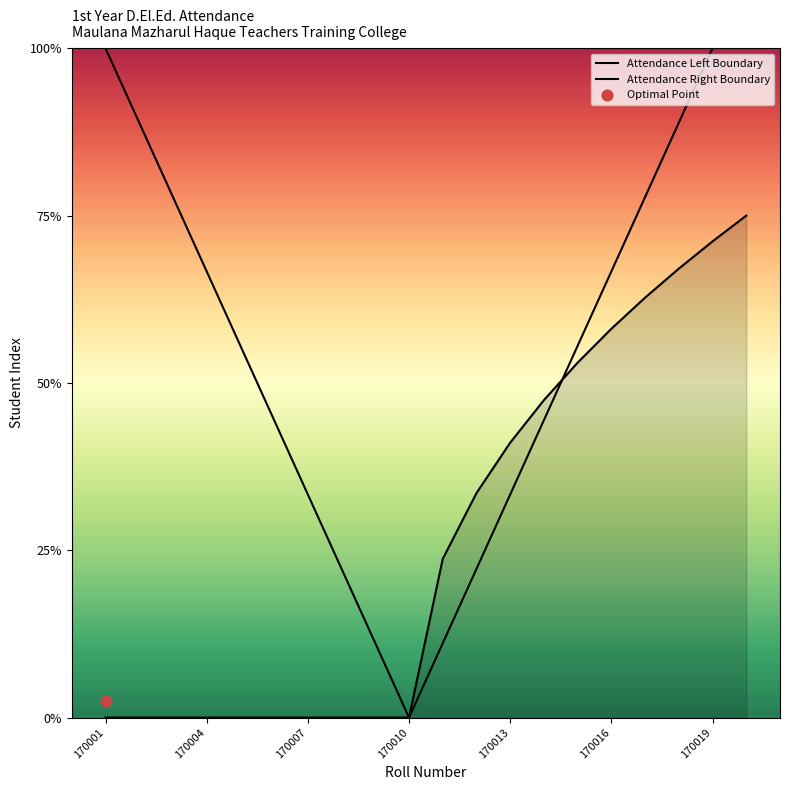

Which series has the largest total across all categories?

Attendance Left Boundary